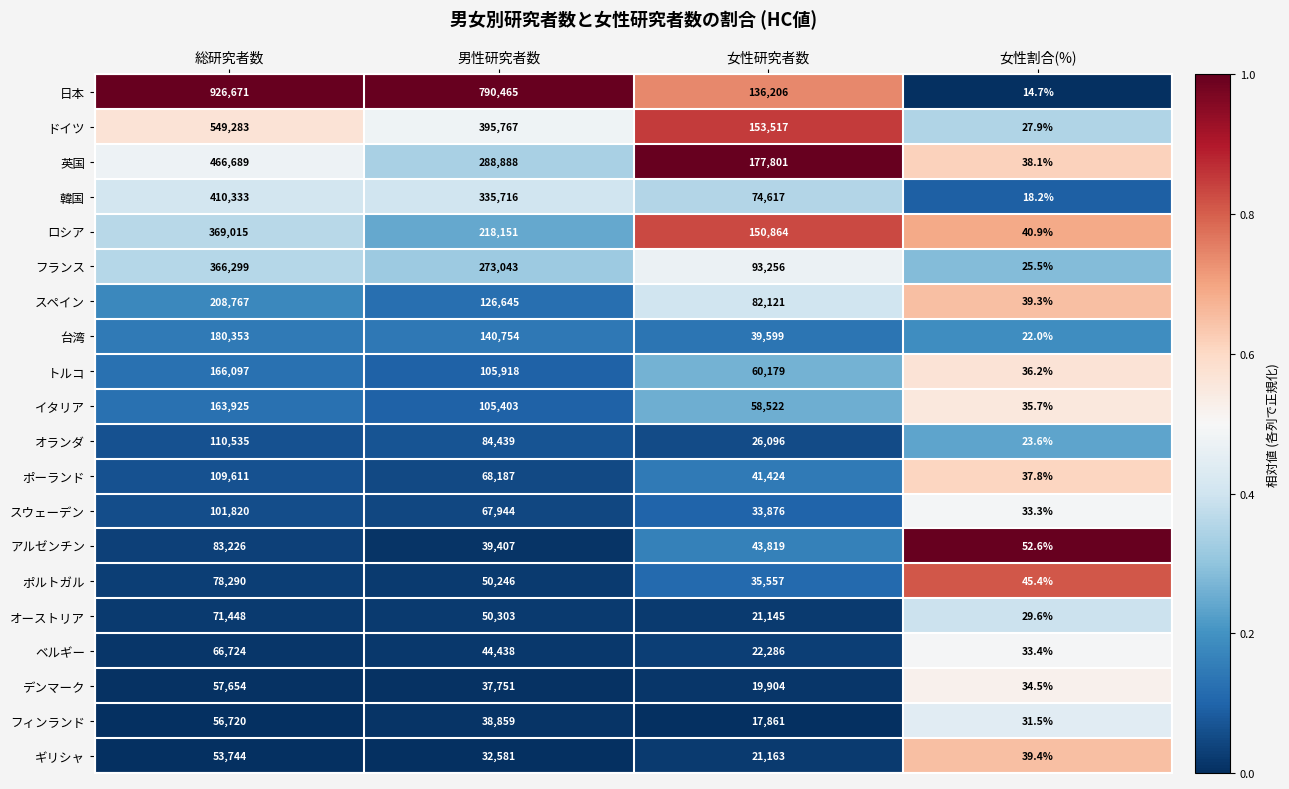

What is the maximum value shown in the chart?

926671.0